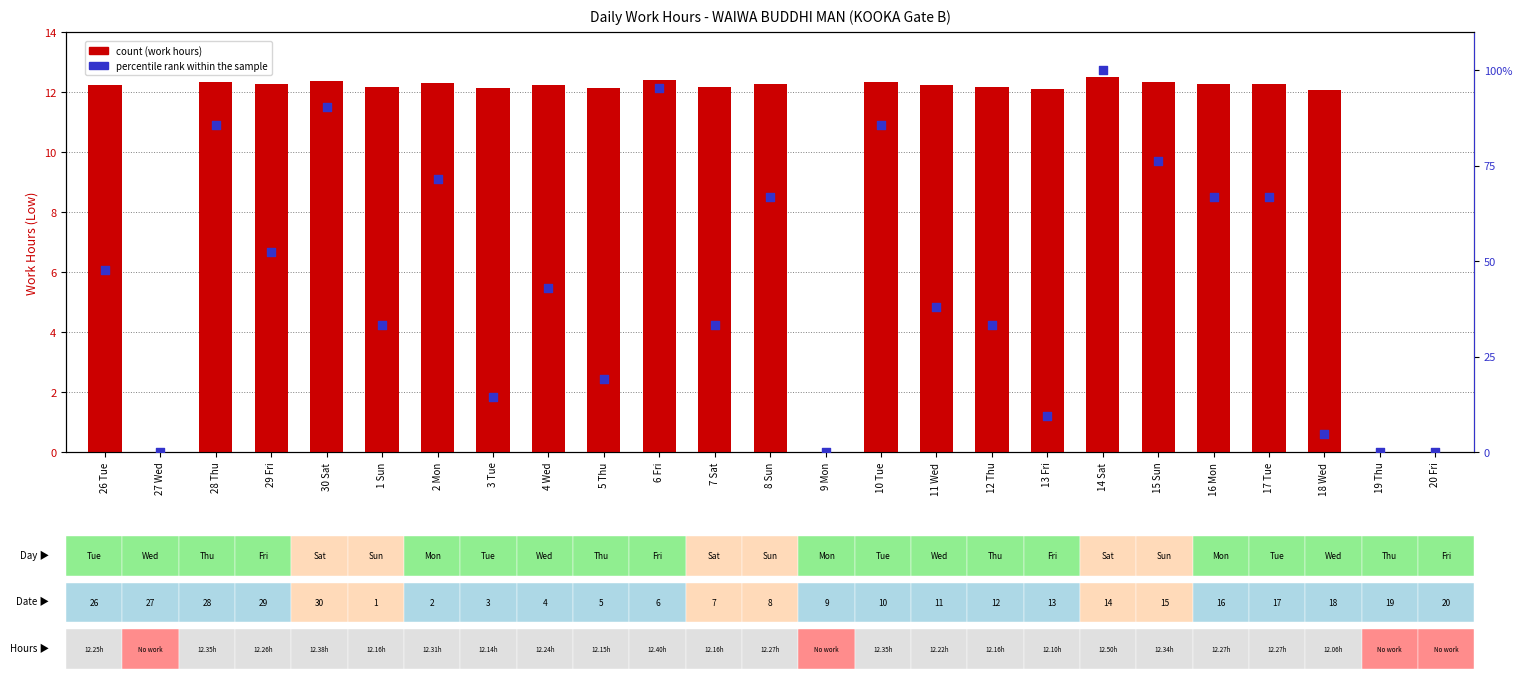

Which series has the largest total across all categories?

percentile rank within the sample